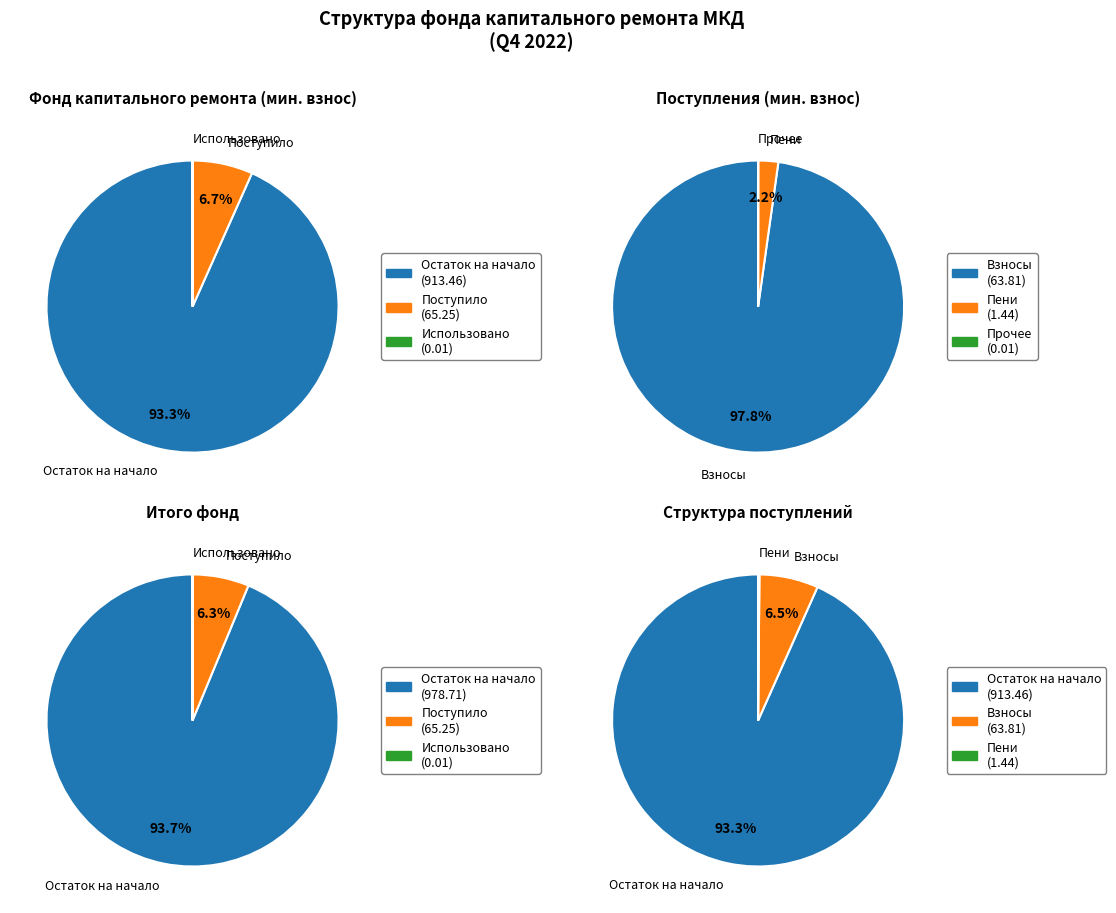

To the nearest percent, what is the difference between the Остаток на начало and Поступило slice percentages?

87%